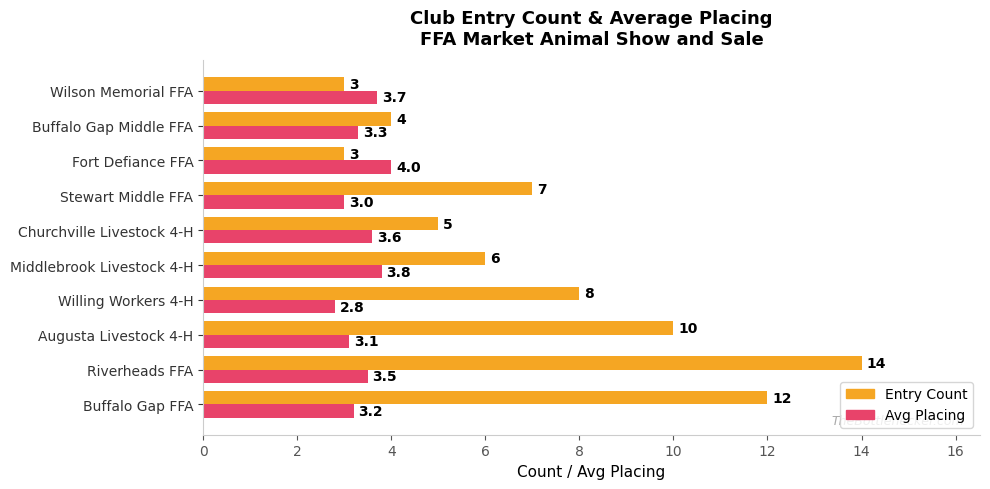

Which series has the largest total across all categories?

Entry Count